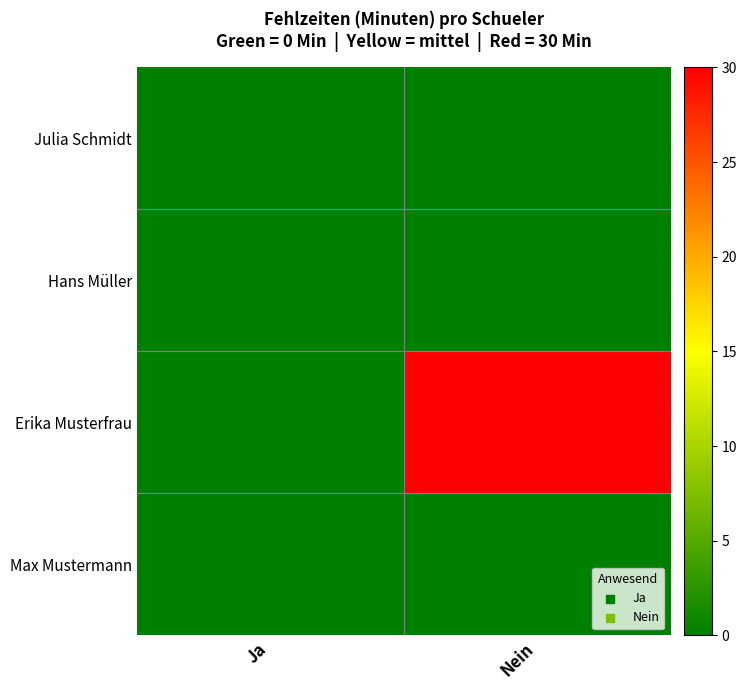

At how many categories does at least one series exceed 21?

1